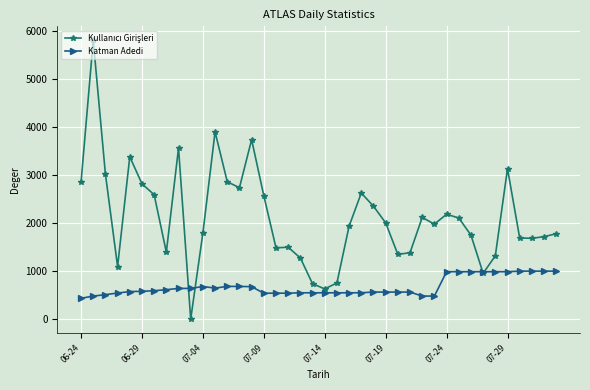

What is the greatest value displayed?

5808